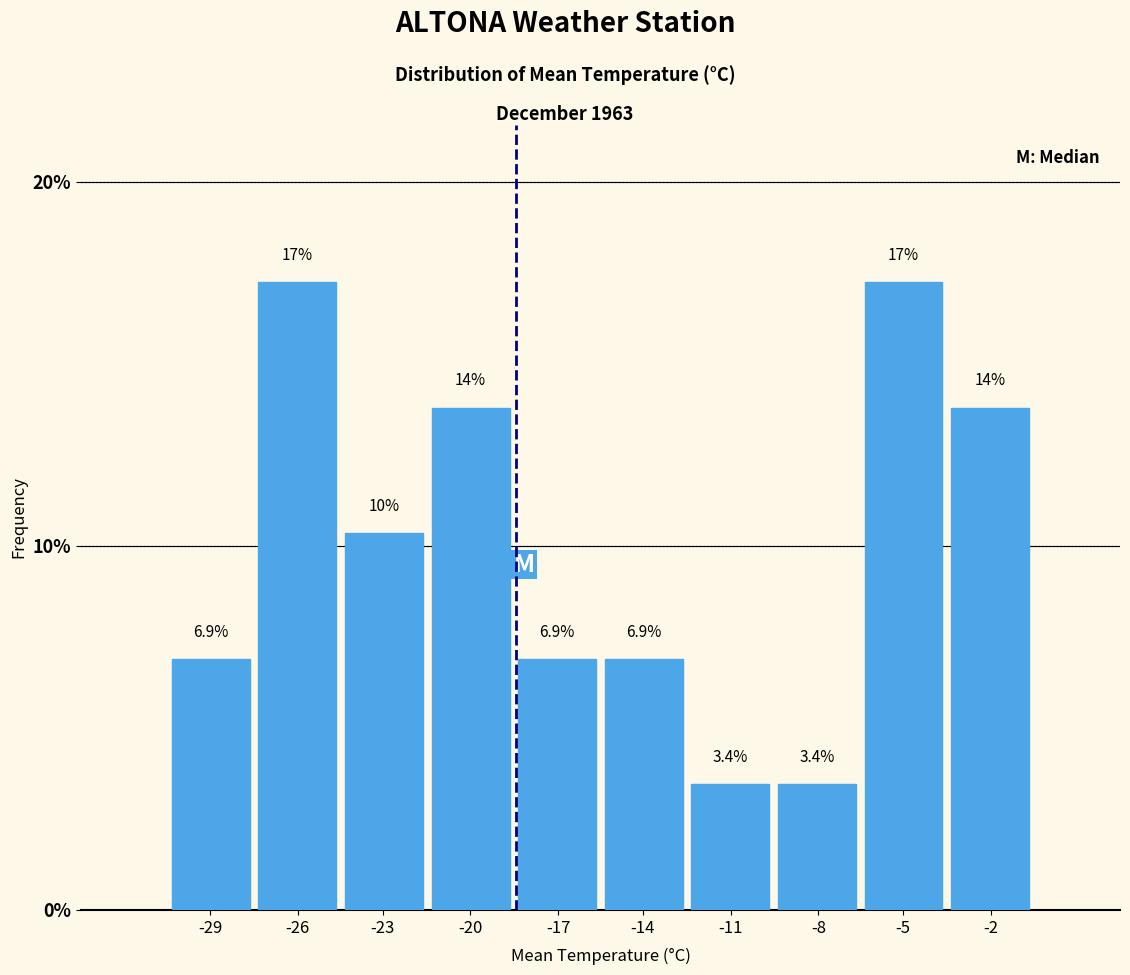

Reading right to left, what are all the values shown in this chart?

-2=13.8	-5=17.2	-8=3.4	-11=3.4	-14=6.9	-17=6.9	-20=13.8	-23=10.3	-26=17.2	-29=6.9